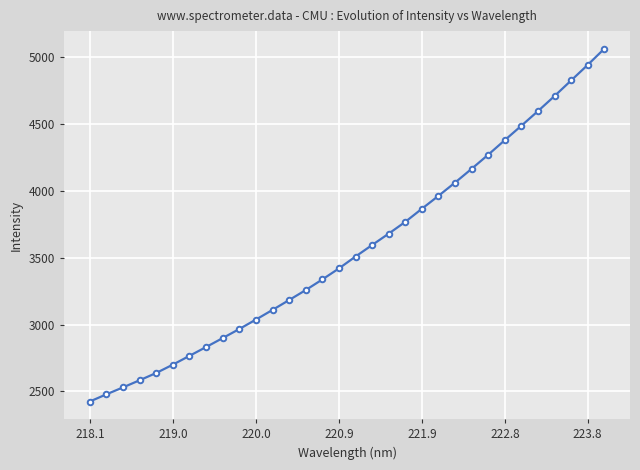

What is the minimum value shown in the chart?

2424.5